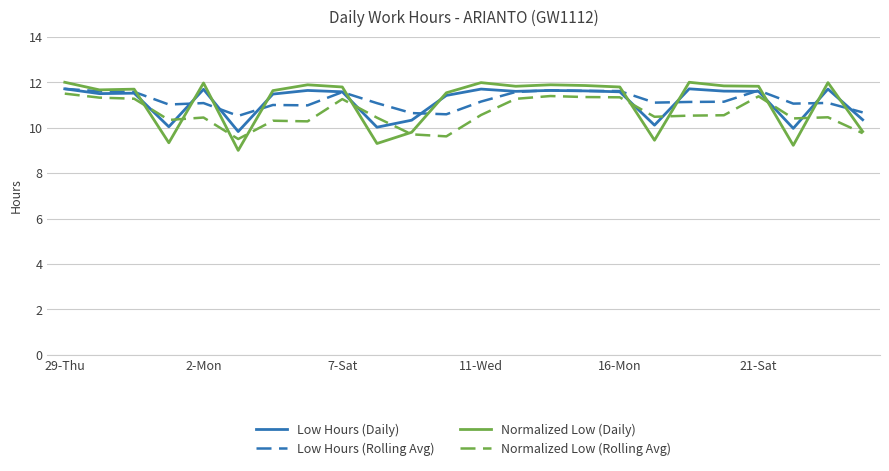

Which series has the largest range (max minus min)?

Normalized Low (Daily)